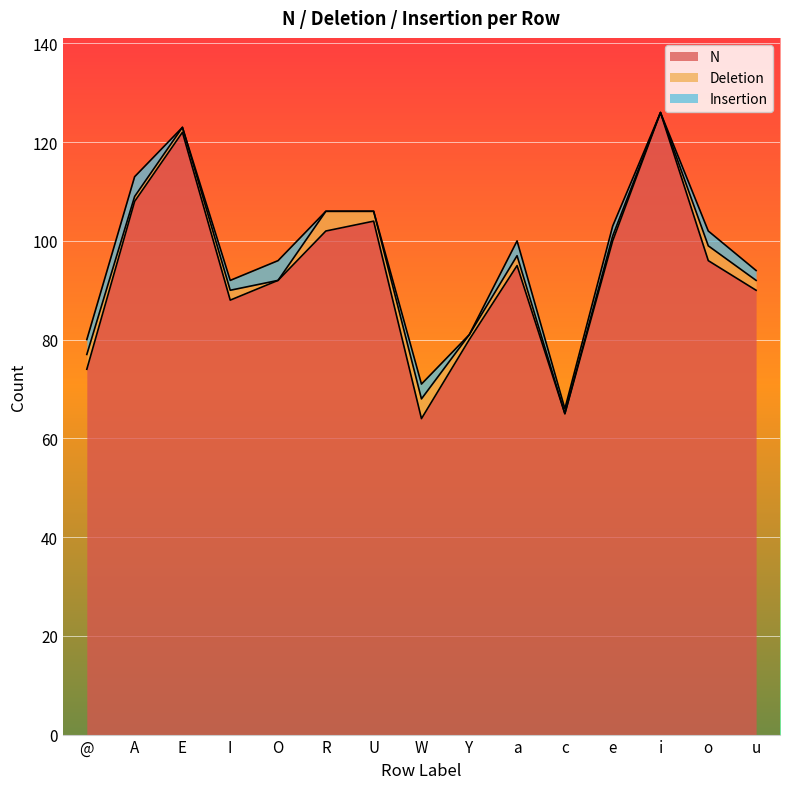

What is the sum of all Insertion values?

27